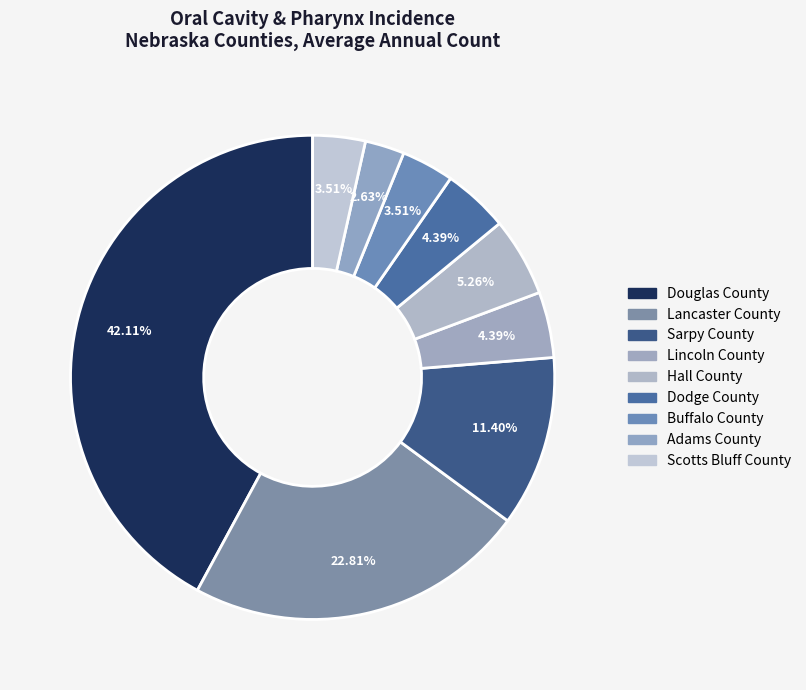

To the nearest percent, what portion does Douglas County represent?

42%